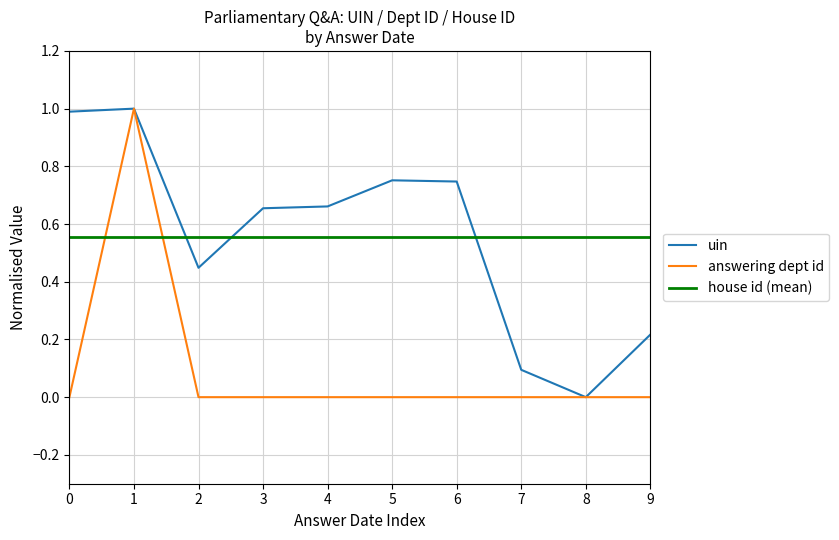

Which series has the largest total across all categories?

uin